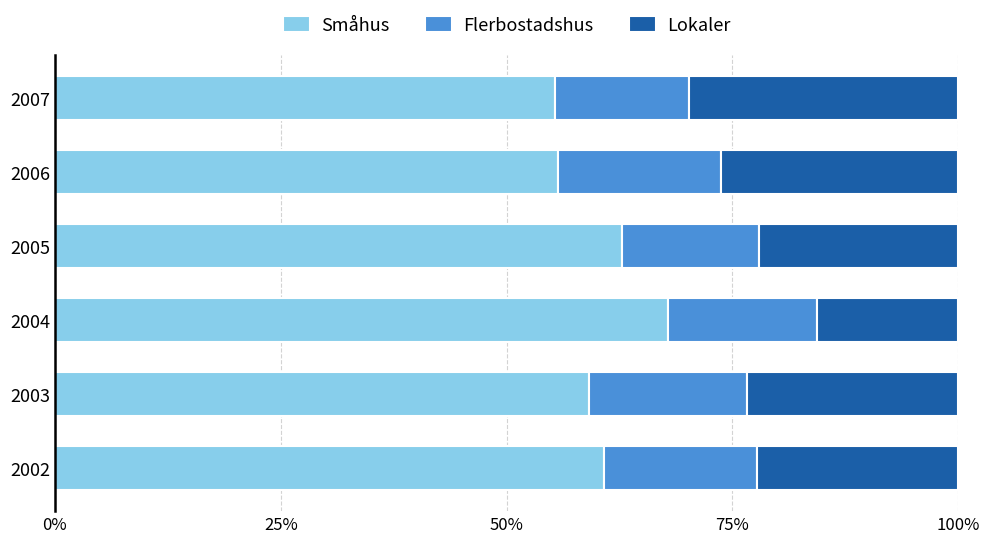

How many series are shown in this chart?

3